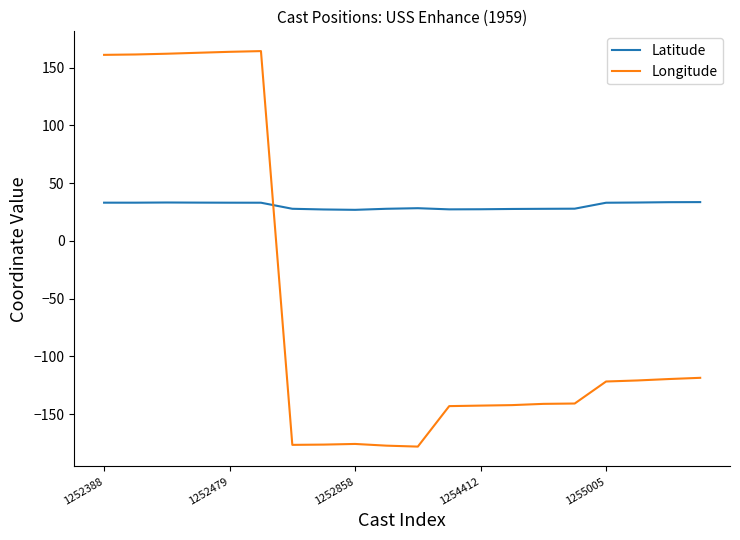

Which series has the largest total across all categories?

Latitude